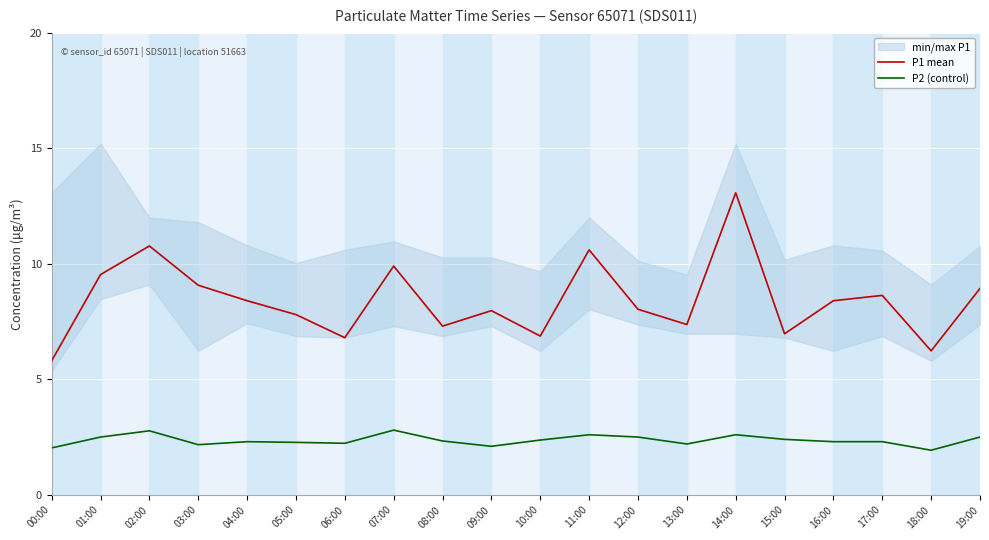

True or false: P2 (control) and P1 mean cross at least once.

False